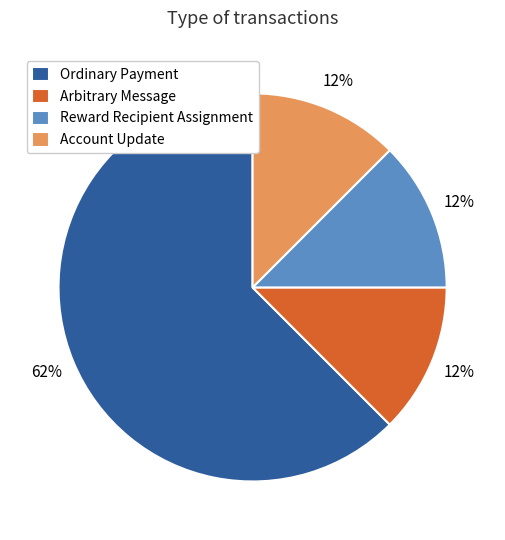

To the nearest percent, what is the average slice percentage?

25%